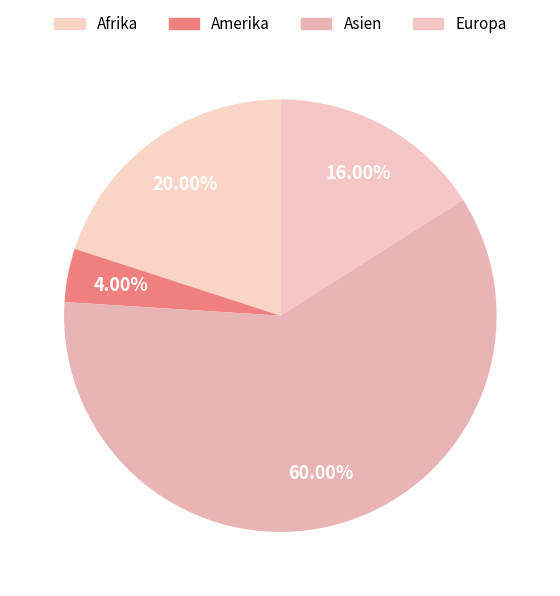

Which slice is the largest?

Asien